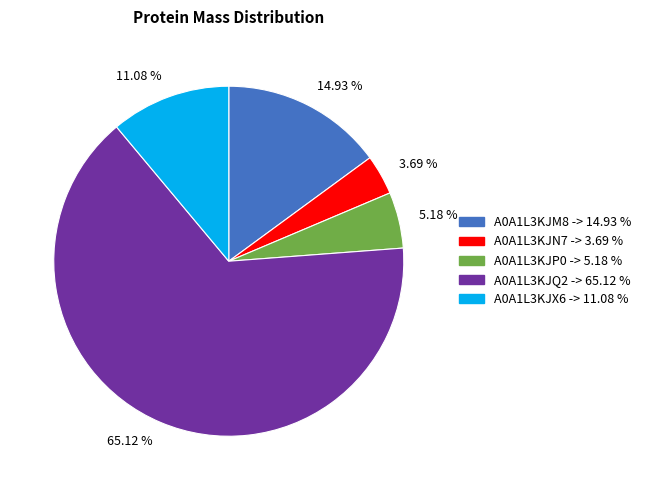

Count the number of slices in the pie.

5